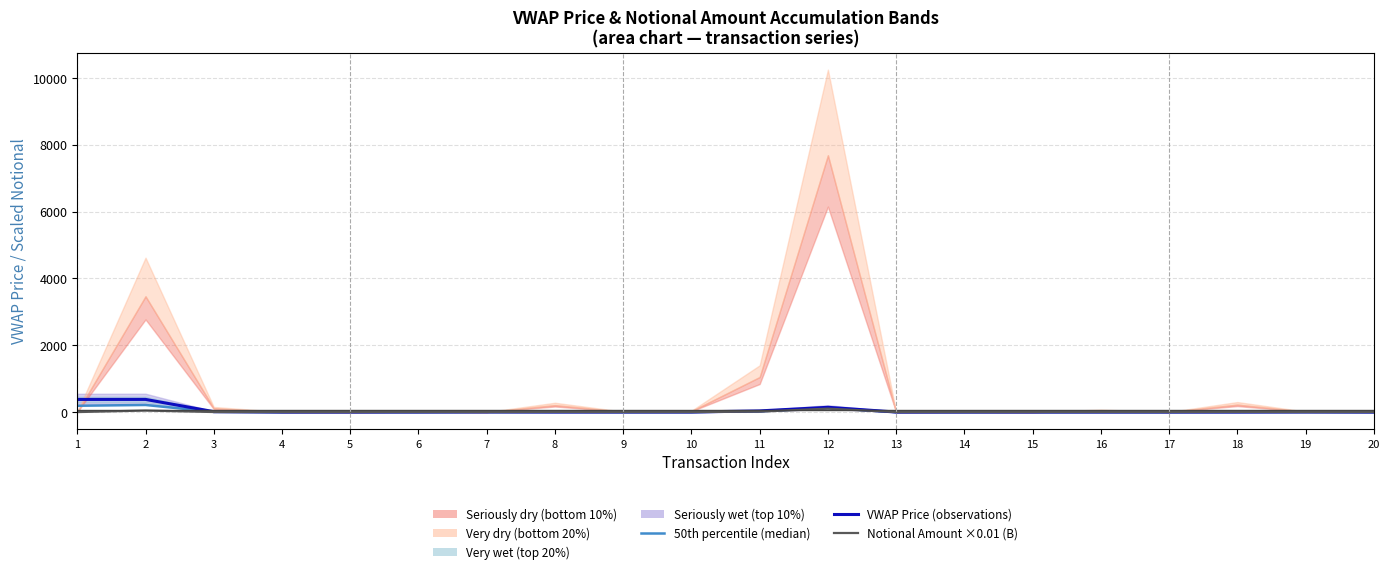

Which series has the widest spread of values?

VWAP Price (observations)